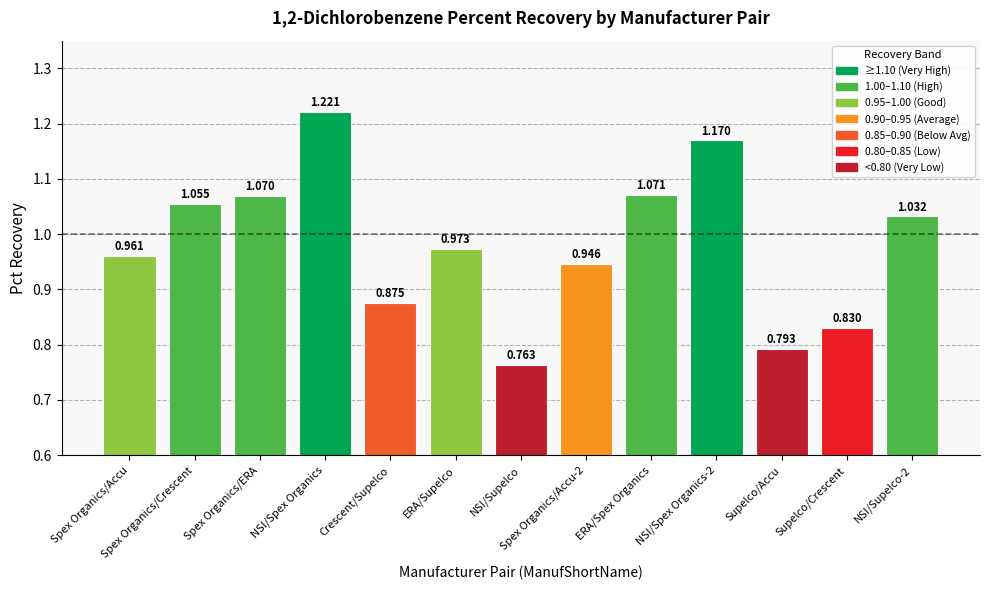

What is the change in value from Spex Organics/Crescent to Spex Organics/Accu-2?

-0.1